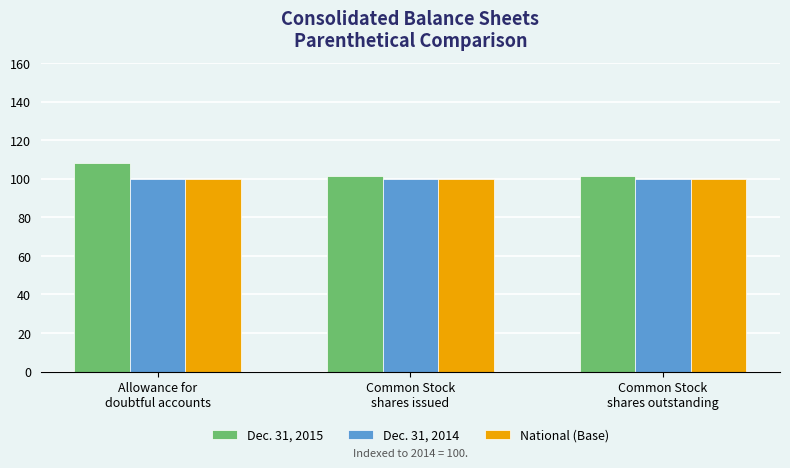

What are all the series names shown in the legend?

Dec. 31, 2015, Dec. 31, 2014, National (Base)